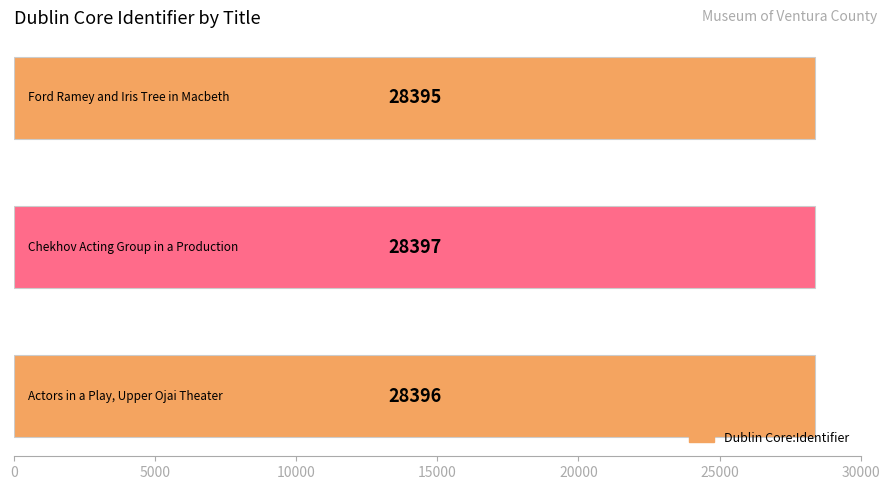

What is the value of the 1st bar from the top?

28395